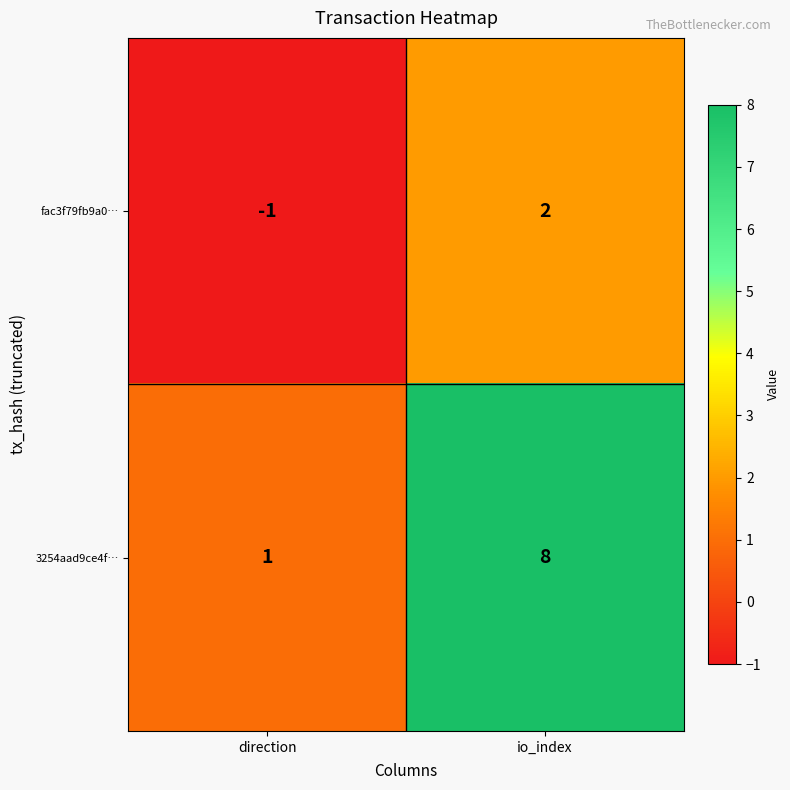

Is it true that 3254aad9ce4f… equals 0 at direction?

False